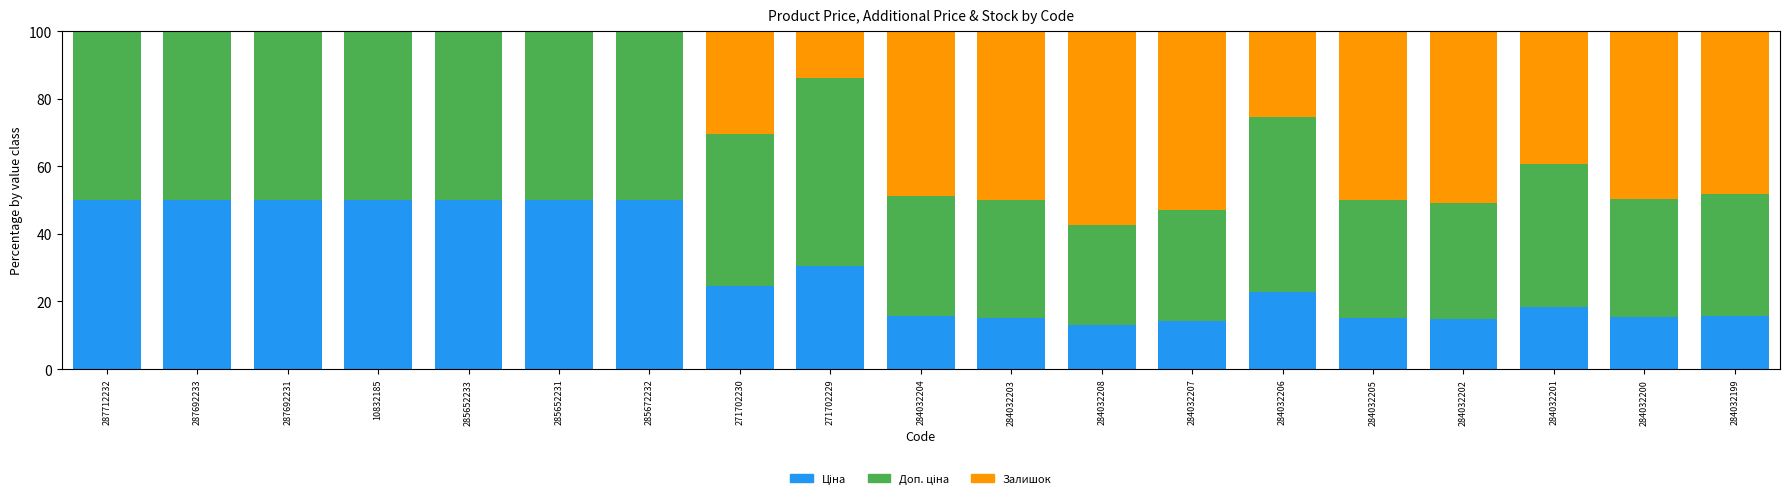

What is the total value across all series at 284032206?

100.0